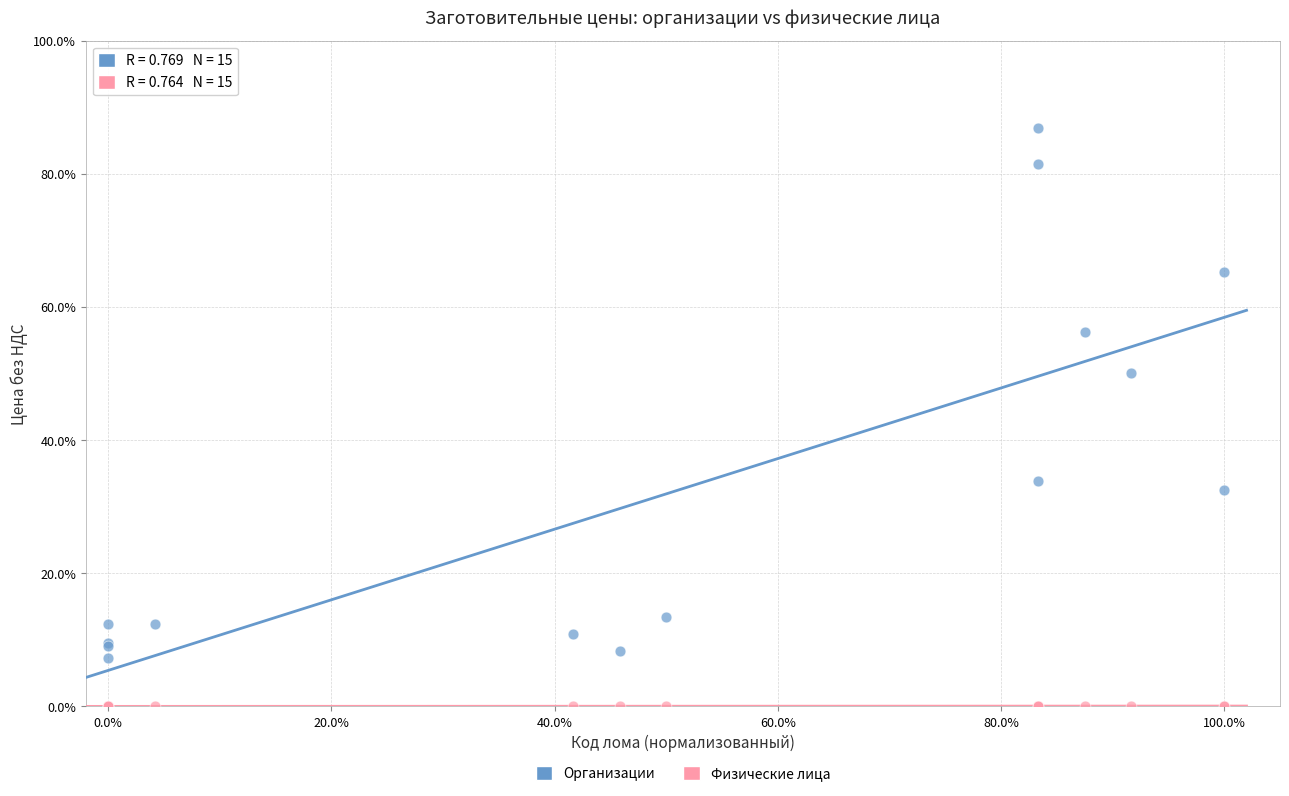

Which series reaches the minimum Y coordinate?

Физические лица